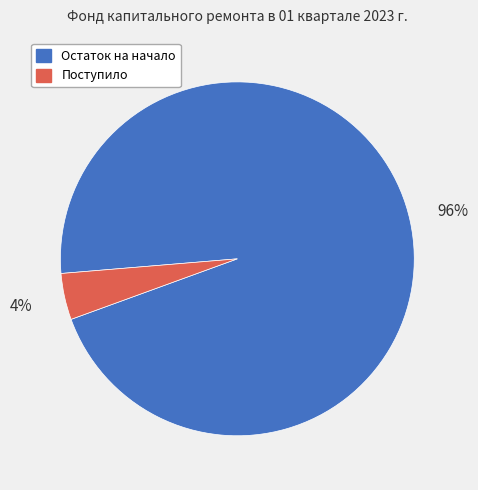

Does any single category account for the majority?

Yes